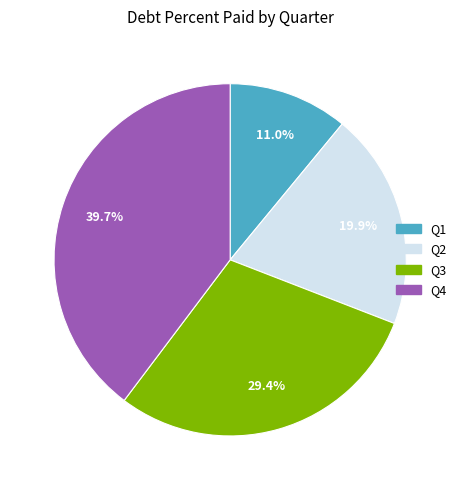

Count the number of slices in the pie.

4